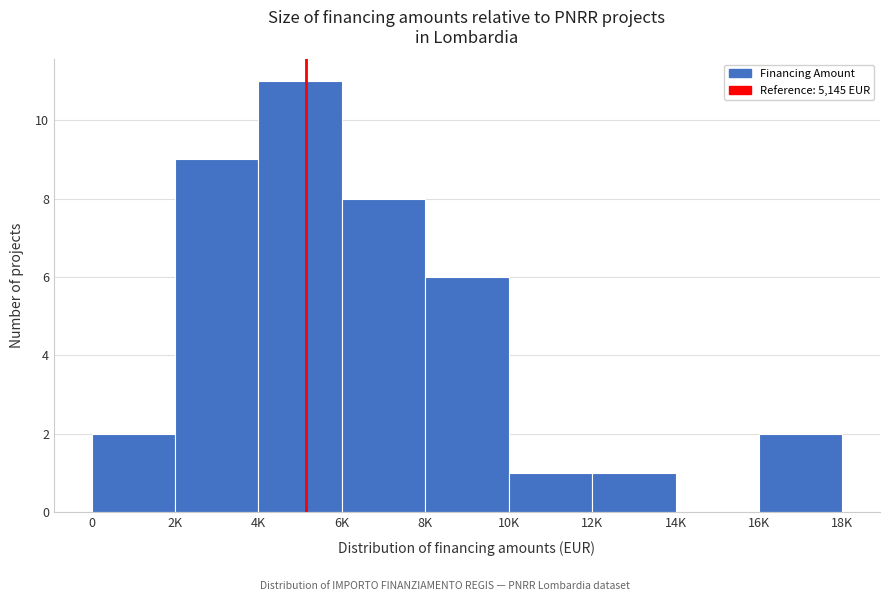

Reading right to left, what are all the values shown in this chart?

16K=2	14K=0	12K=1	10K=1	8K=6	6K=8	4K=11	2K=9	0=2